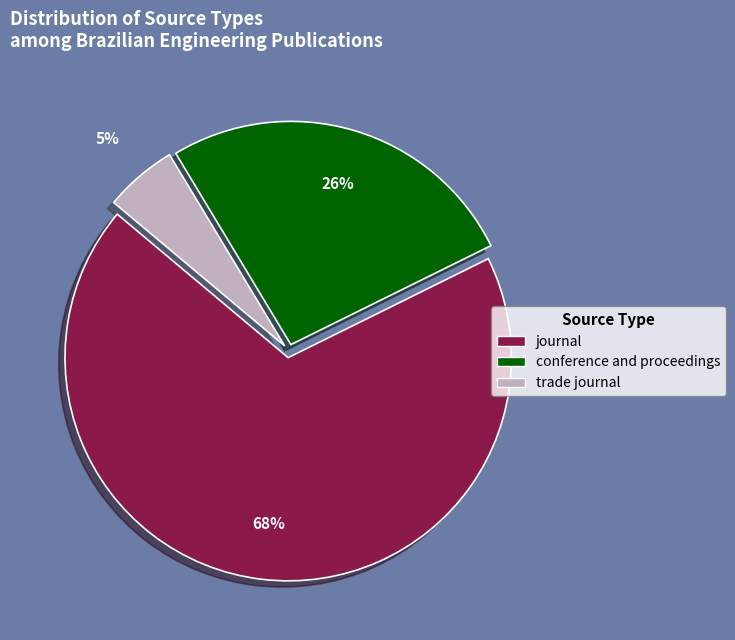

Does journal account for over 50% of the chart?

Yes